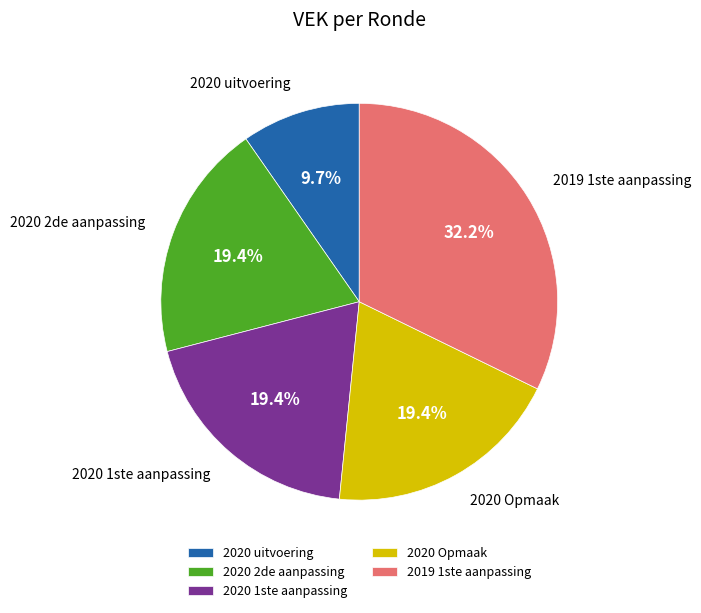

What portion of the pie excludes 2020 uitvoering?

90.3%